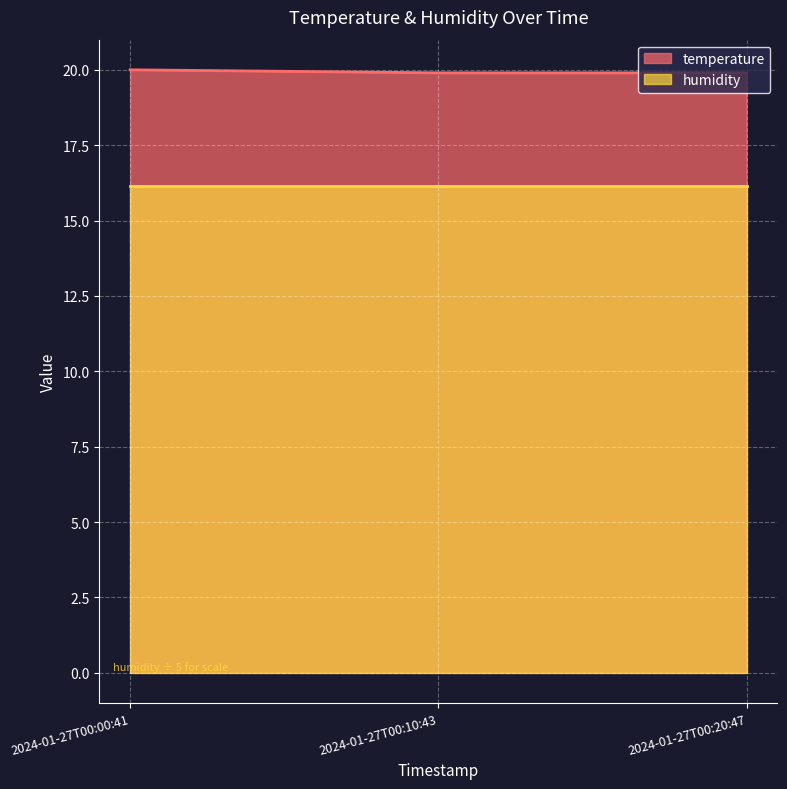

At which label is the value closest to 19?

2024-01-27T00:10:43